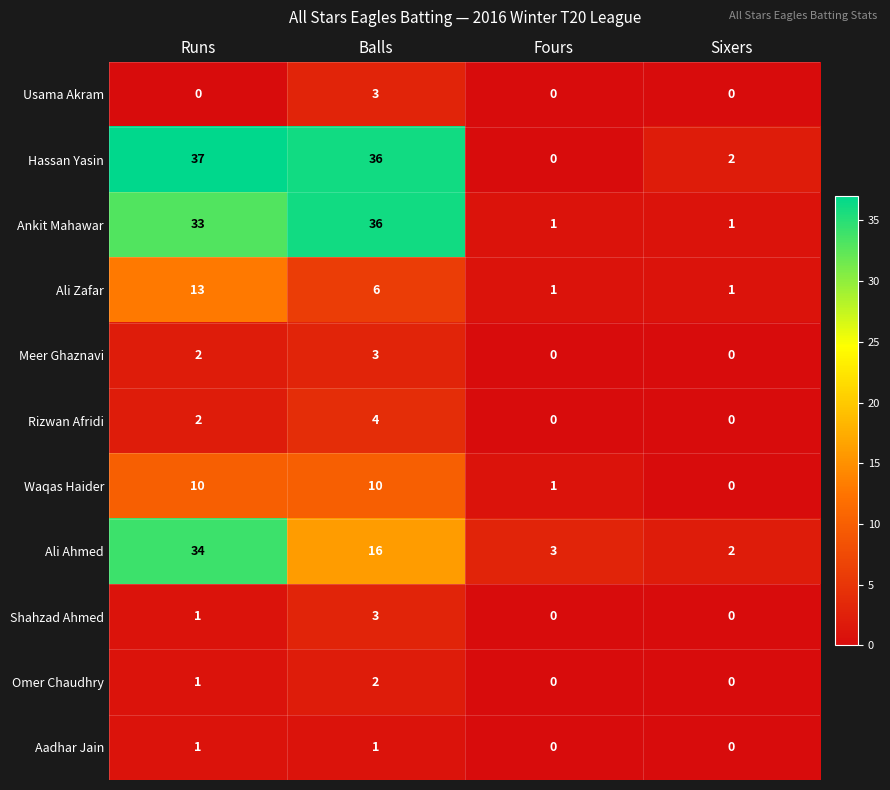

What is the total value across all series at Sixers?

6